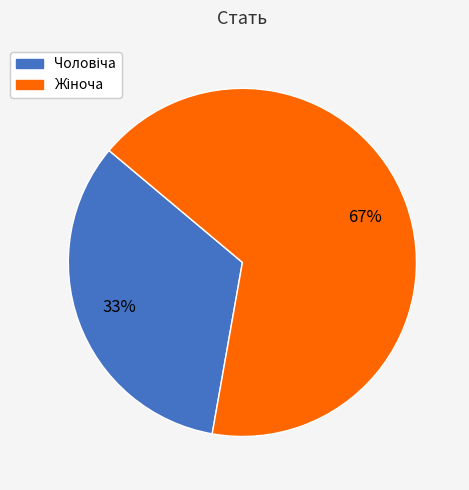

Does any single category account for the majority?

Yes